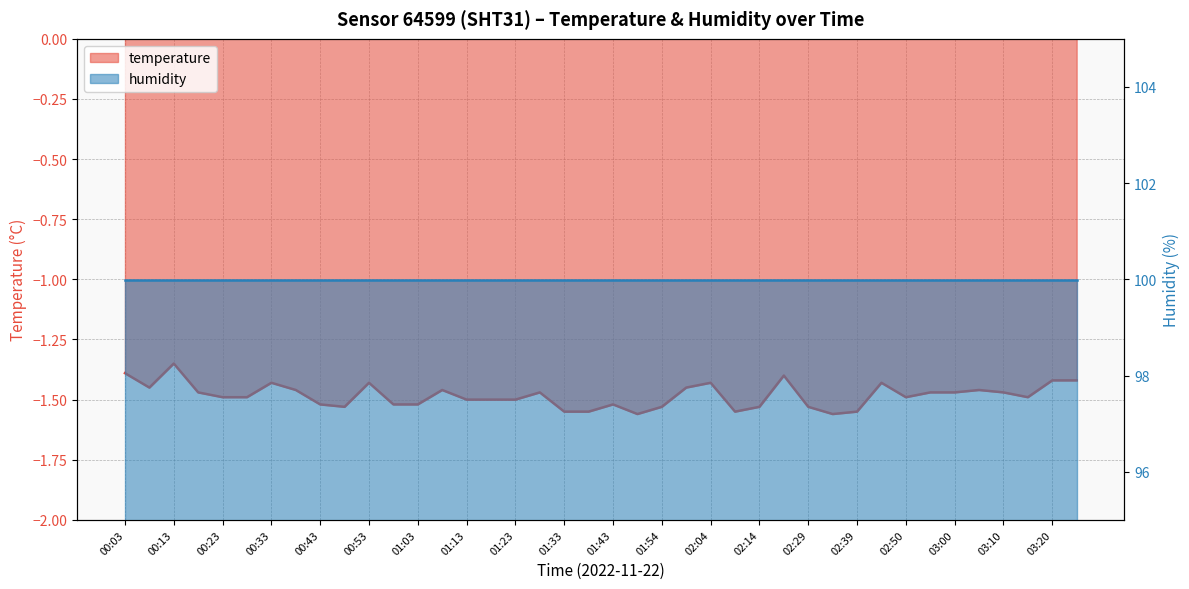

What is the approximate value at 02:09?

-1.6